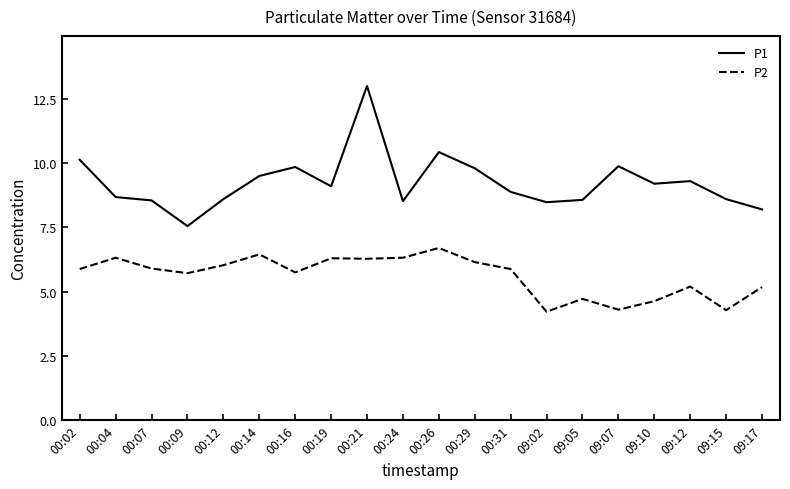

Where does the P2 series first go above 5?

00:02